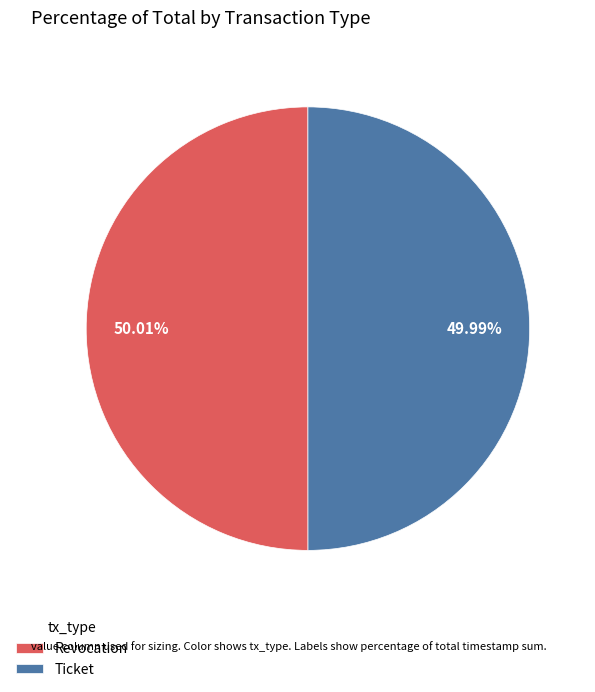

How many segments does this pie chart have?

2